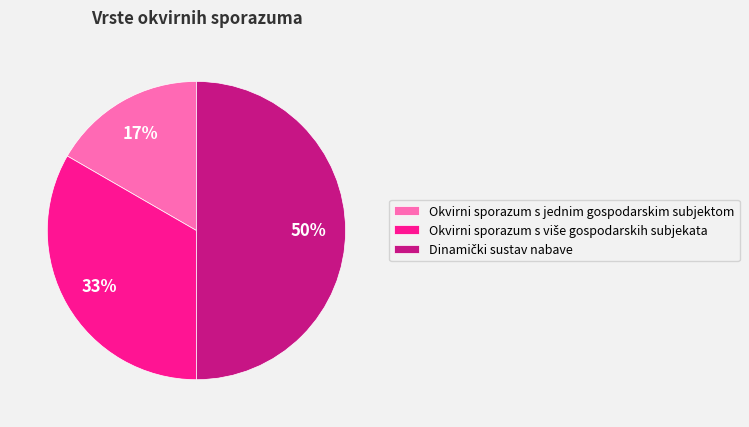

The Okvirni sporazum s jednim gospodarskim subjektom slice represents 17% of the pie. True or false?

True